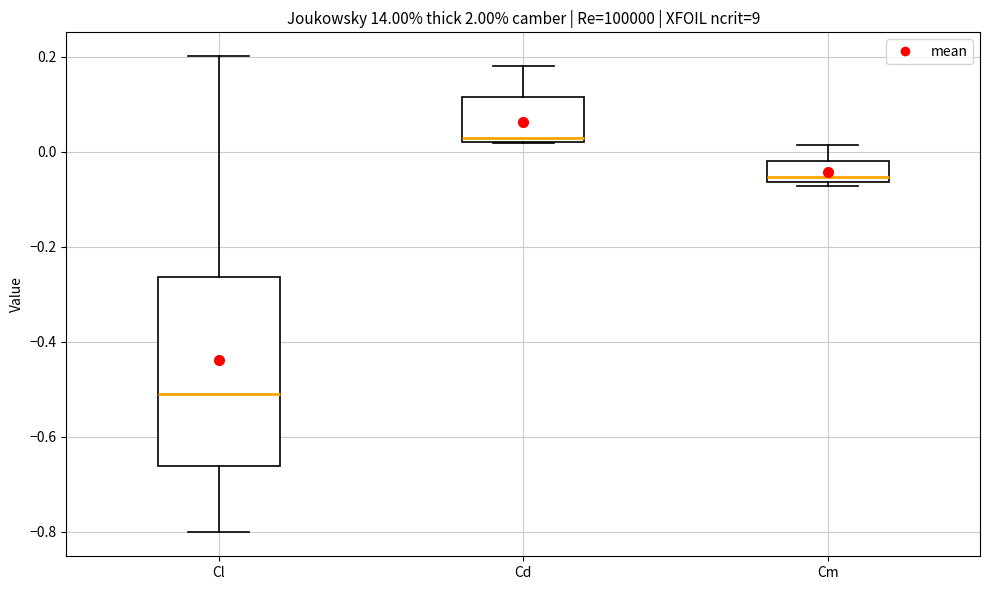

Reading left to right, read every box against the y-axis: the position of its median line, the range the box covers, and the ends of its whiskers. The values are not printed on the chart, so give them approximately, as read against the axis.

Cl: median -0.50, box -0.66 to -0.26, whiskers -0.80 to 0.20
Cd: median 0.02 (just above the box's lower edge), box 0.02 to 0.12, whiskers 0.02 to 0.18
Cm: median -0.06 (just above the box's lower edge), box -0.06 to -0.02, whiskers -0.08 to 0.02